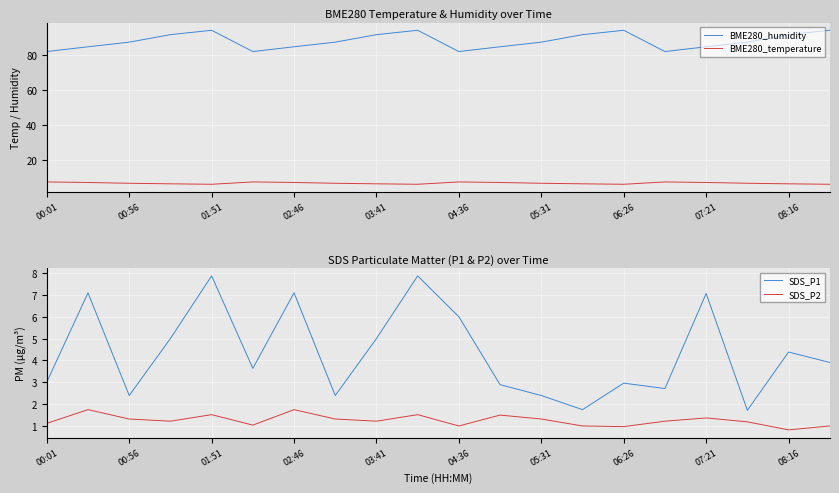

The BME280_temperature series shows 3.7 at 00:56. True or false?

False